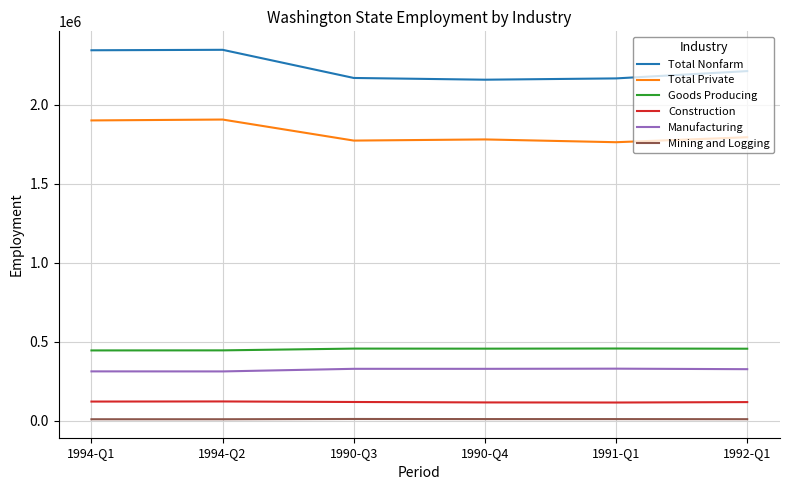

Rank the series at 1991-Q1 from lowest to highest value.

Mining and Logging, Construction, Manufacturing, Goods Producing, Total Private, Total Nonfarm